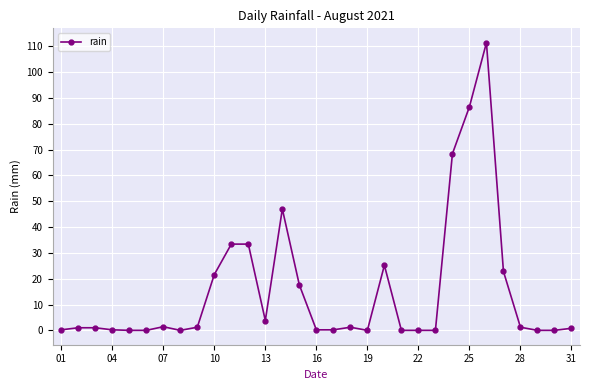

What is the value of the 13th point from the left?

3.8